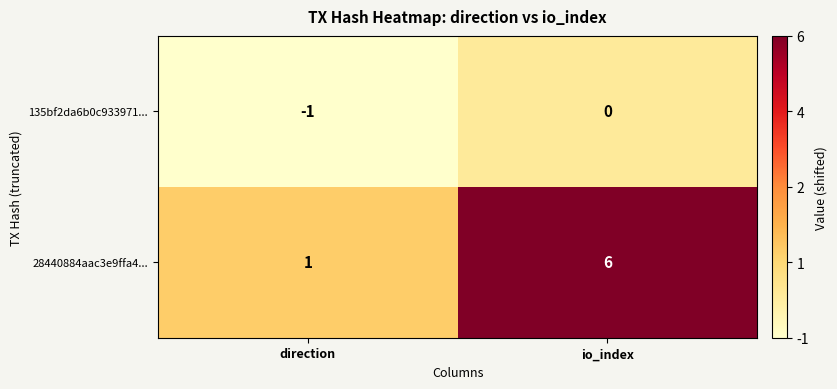

What is the average value of the 28440884aac3e9ffa4... series?

4